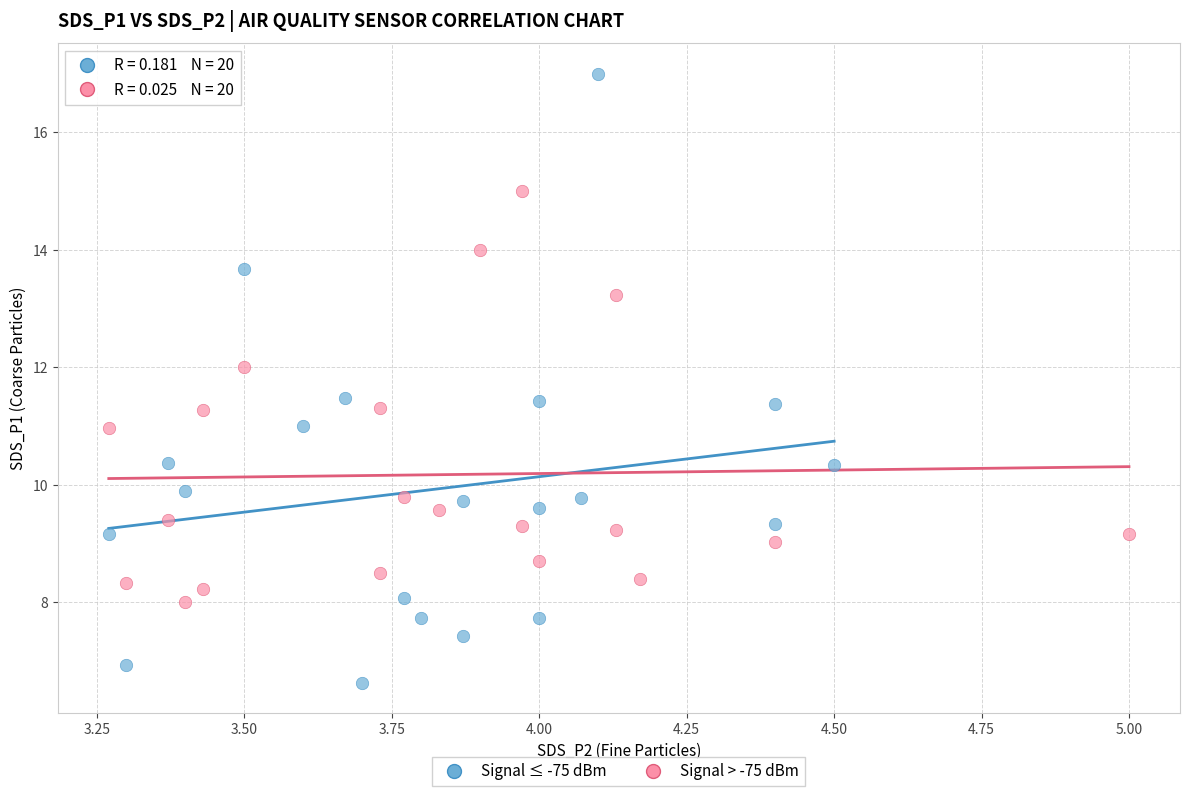

Which series has the widest spread of Y values?

Signal ≤ -75 dBm